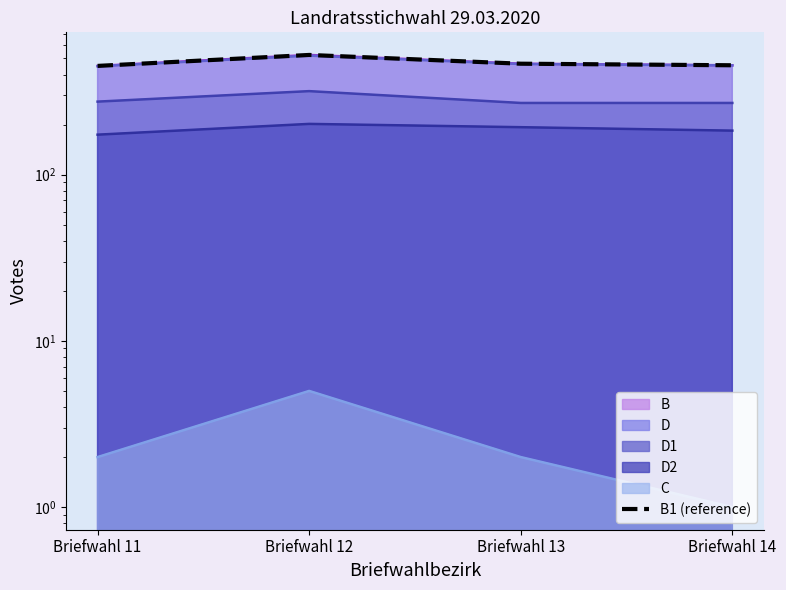

Does the chart display data point markers on the line(s)?

No